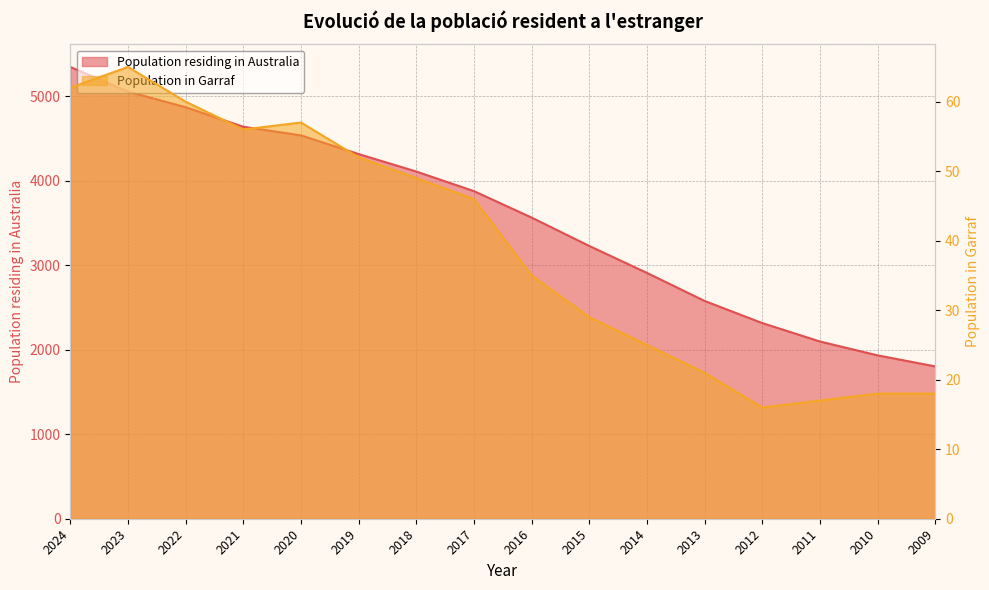

What is the sum of the Population in Garraf values at 2014 and 2016?

60